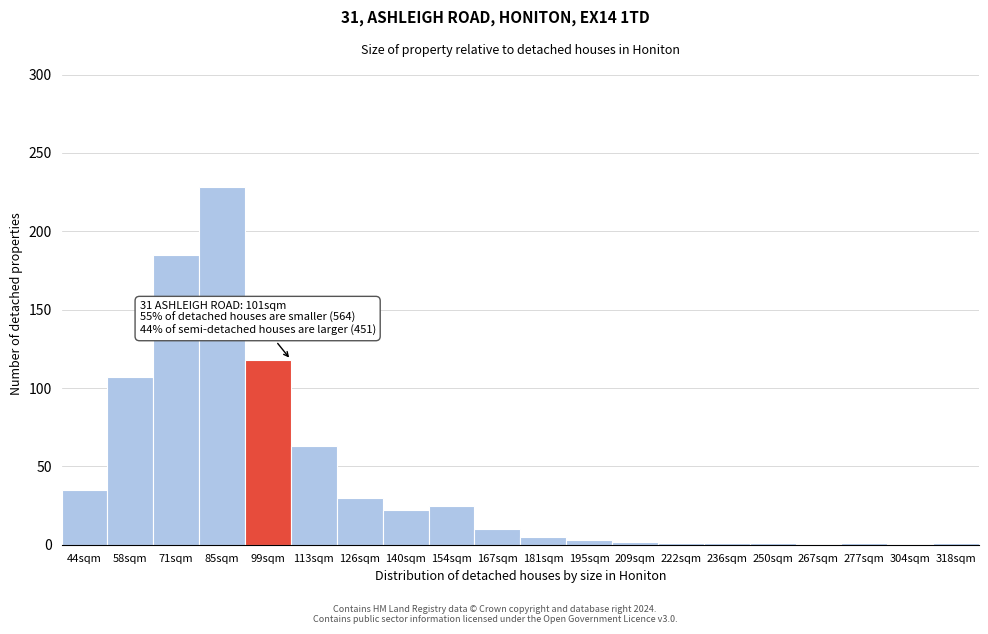

What is the change in value from 44sqm to 113sqm?

+28